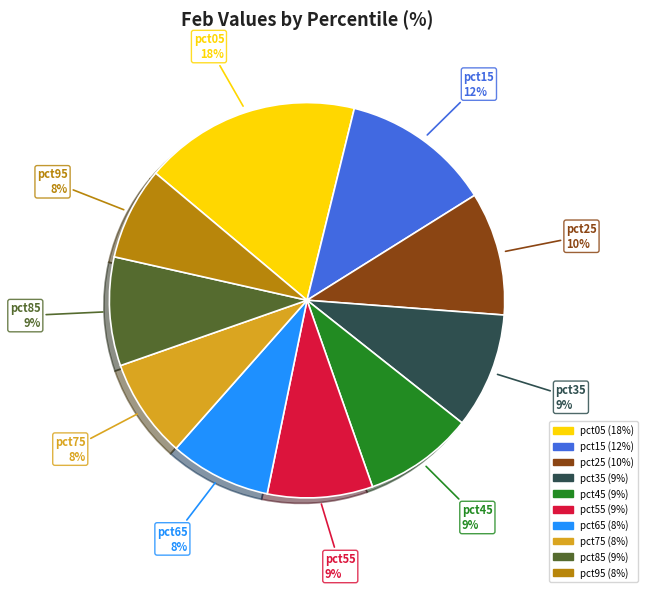

Does pct65 represent more than half of the total?

No